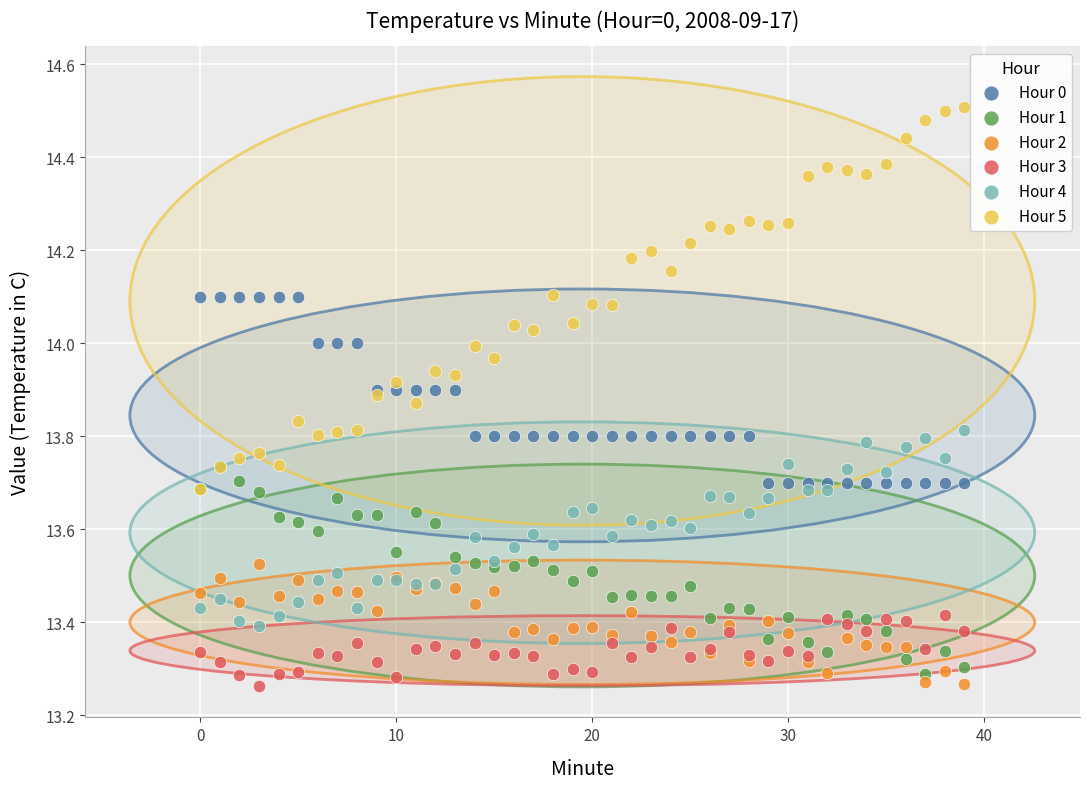

Which series reaches the maximum Y coordinate?

Hour 5